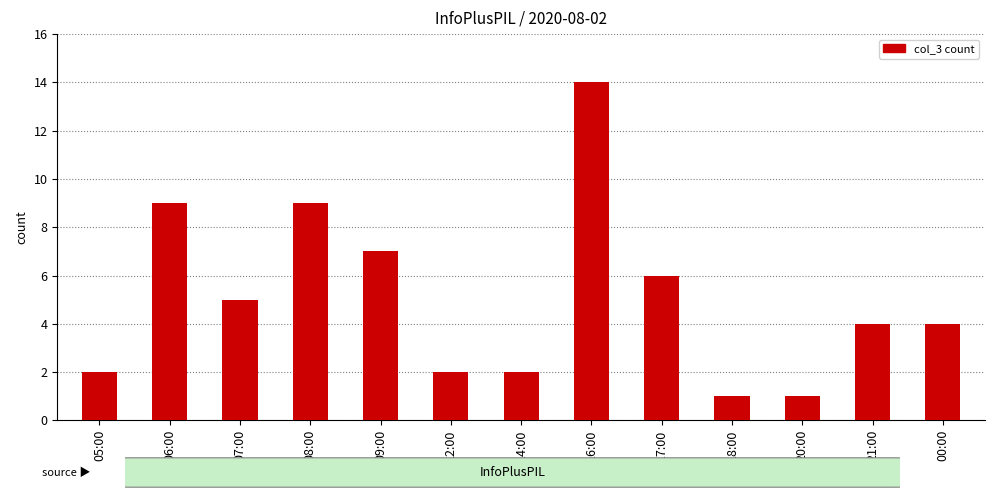

What is the average value?

5